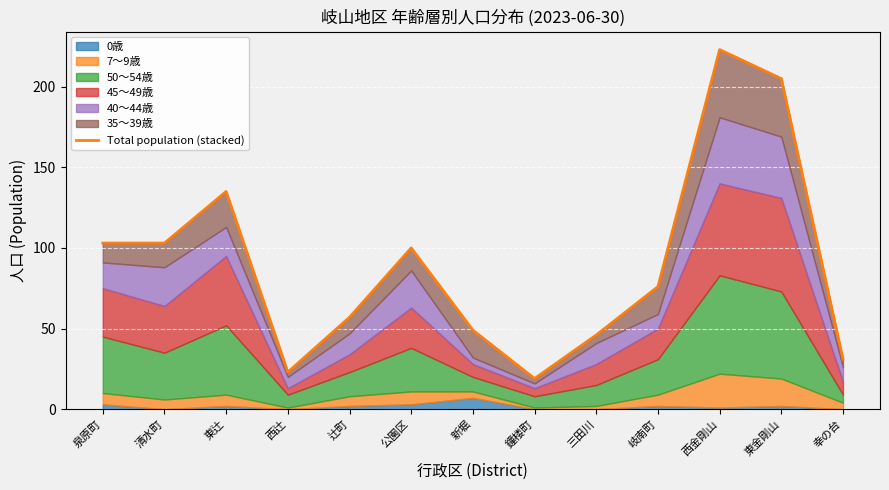

Reading left to right, transcribe all the data shown in this chart.

103	103	135	23	57	100	49	19	46	76	223	205	31